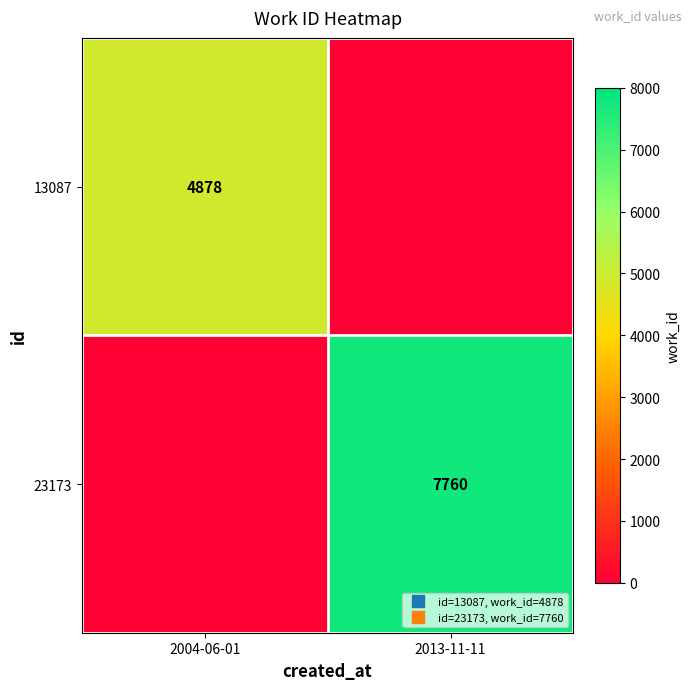

How many values in 13087 are above zero?

1